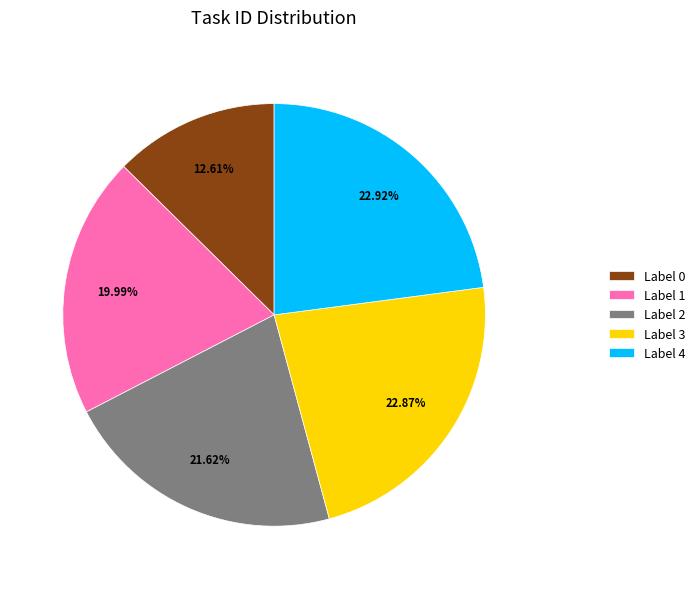

How many slices are in this pie chart?

5